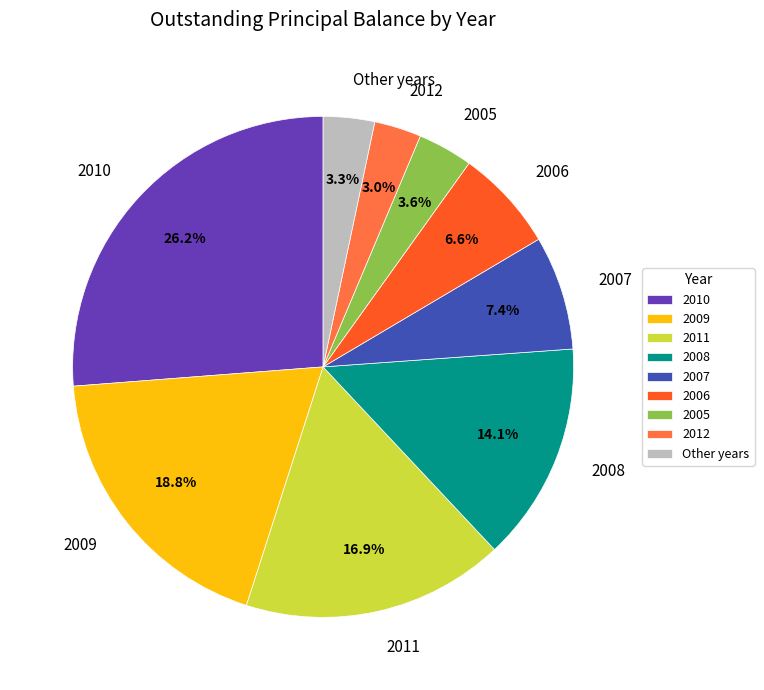

Do 2012 and 2006 together represent more than half of the pie?

No